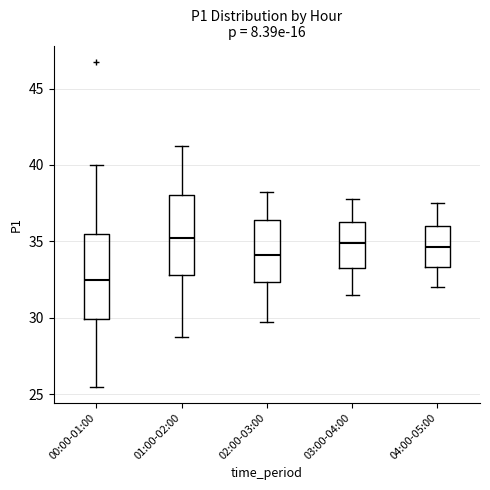

Reading left to right, transcribe this box plot: for each box, give where its median line is, the range the box spans, and where its two whiskers end, as read against the y-axis. The values are not printed on the chart, so give them approximately, as read against the axis.

00:00-01:00: median 32.5, box 30.0 to 35.5, whiskers 25.5 to 40.0
01:00-02:00: median 35.5, box 33.0 to 38.0, whiskers 29.0 to 41.5
02:00-03:00: median 34.0, box 32.5 to 36.5, whiskers 30.0 to 38.5
03:00-04:00: median 35.0, box 33.5 to 36.5, whiskers 31.5 to 38.0
04:00-05:00: median 34.5, box 33.5 to 36.0, whiskers 32.0 to 37.5